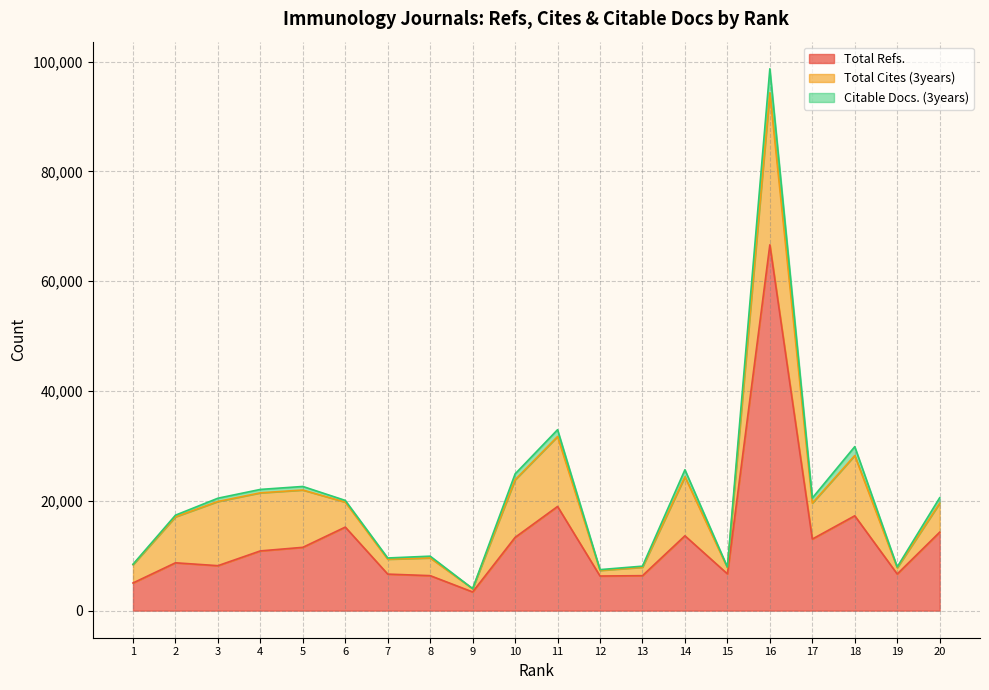

Where does the Citable Docs. (3years) series first go above 596?

4